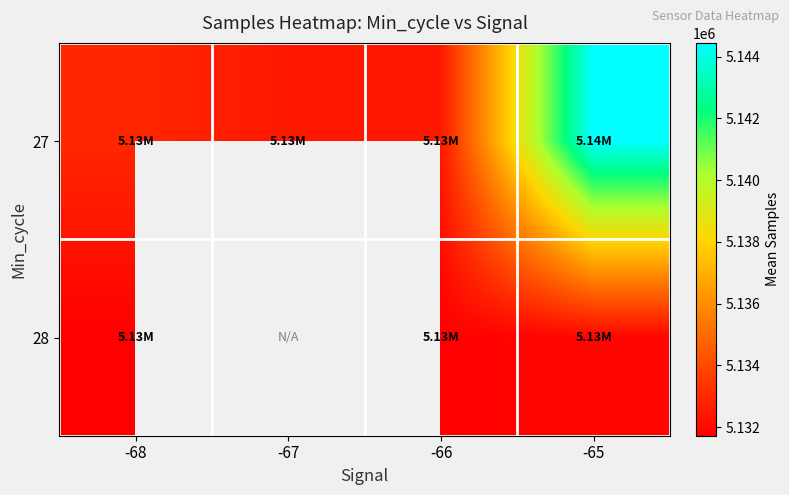

Which series has the largest total across all categories?

27